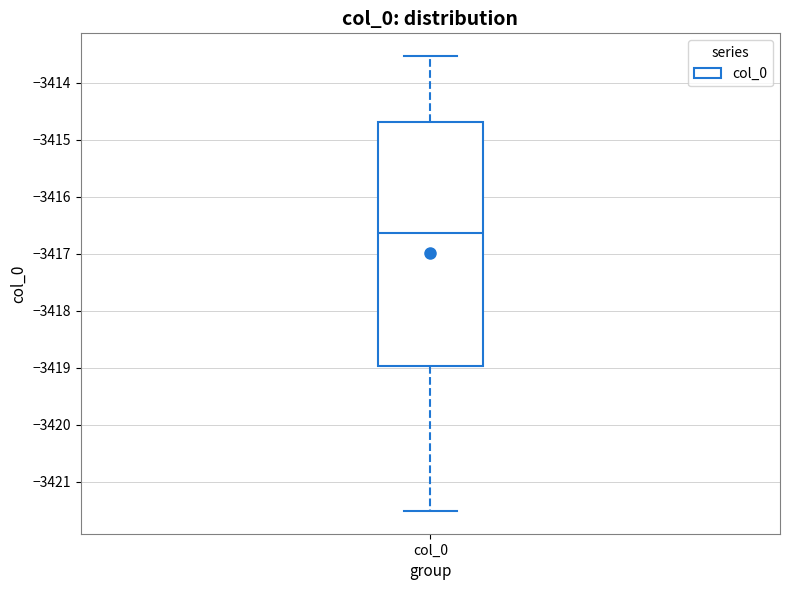

Transcribe this box plot: give where the median line is, the range the box spans, and where the two whiskers end, as read against the y-axis. The values are not printed on the chart, so give them approximately, as read against the axis.

median -3416.6, box -3419.0 to -3414.7, whiskers -3421.5 to -3413.5